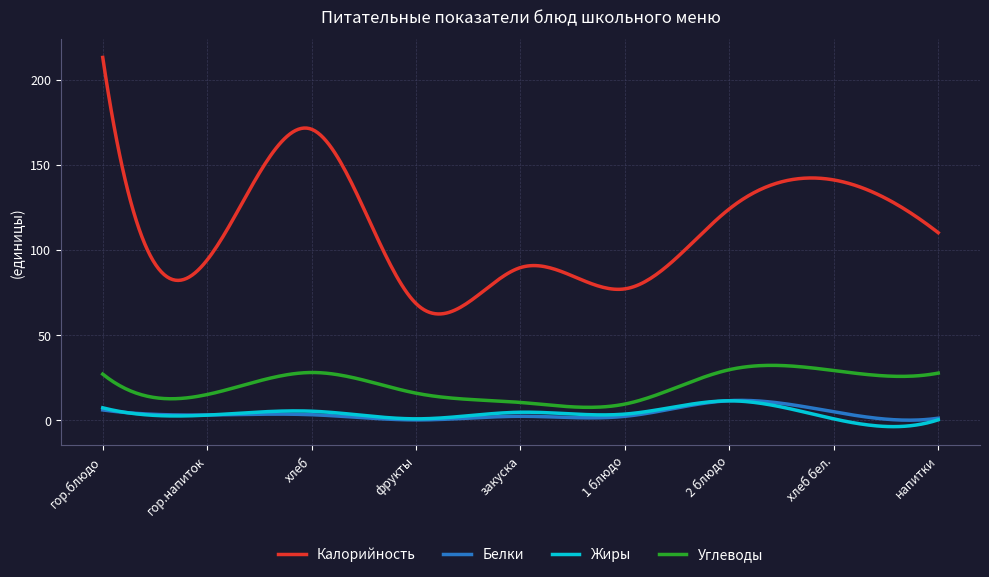

True or false: Углеводы and Жиры cross at least once.

False